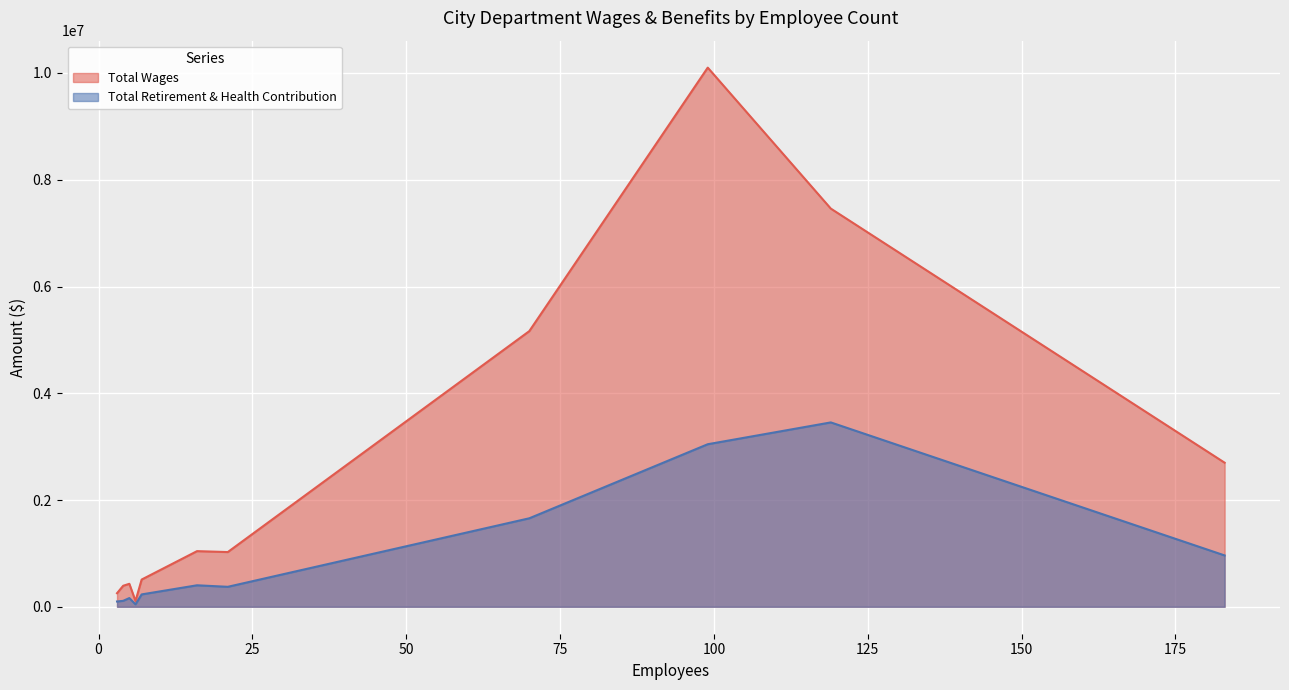

What is the average value of the Total Retirement & Health Contribution series?

958558